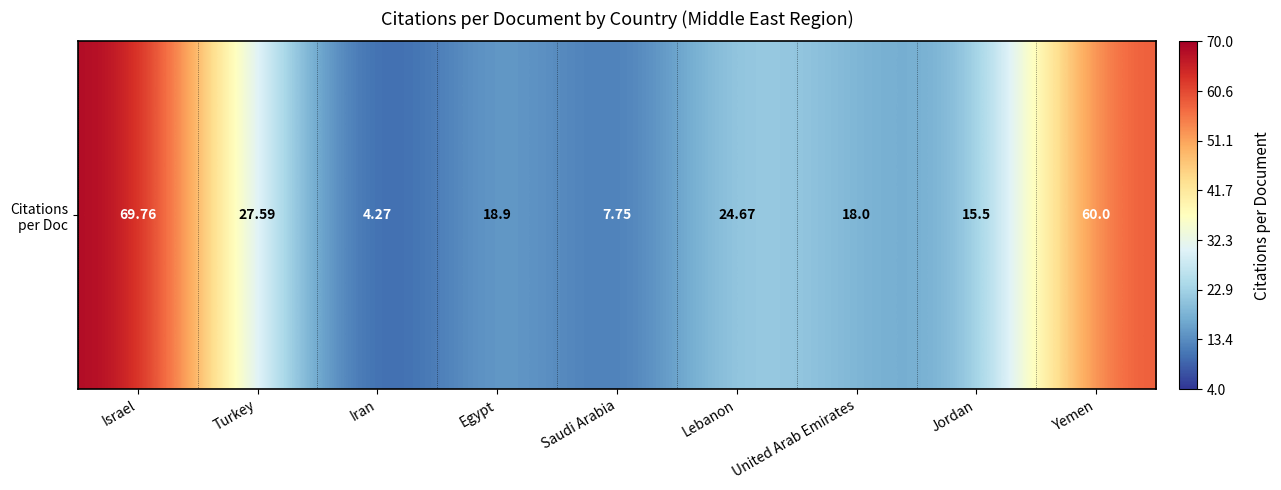

Where is the data nearest to the value 37?

Turkey